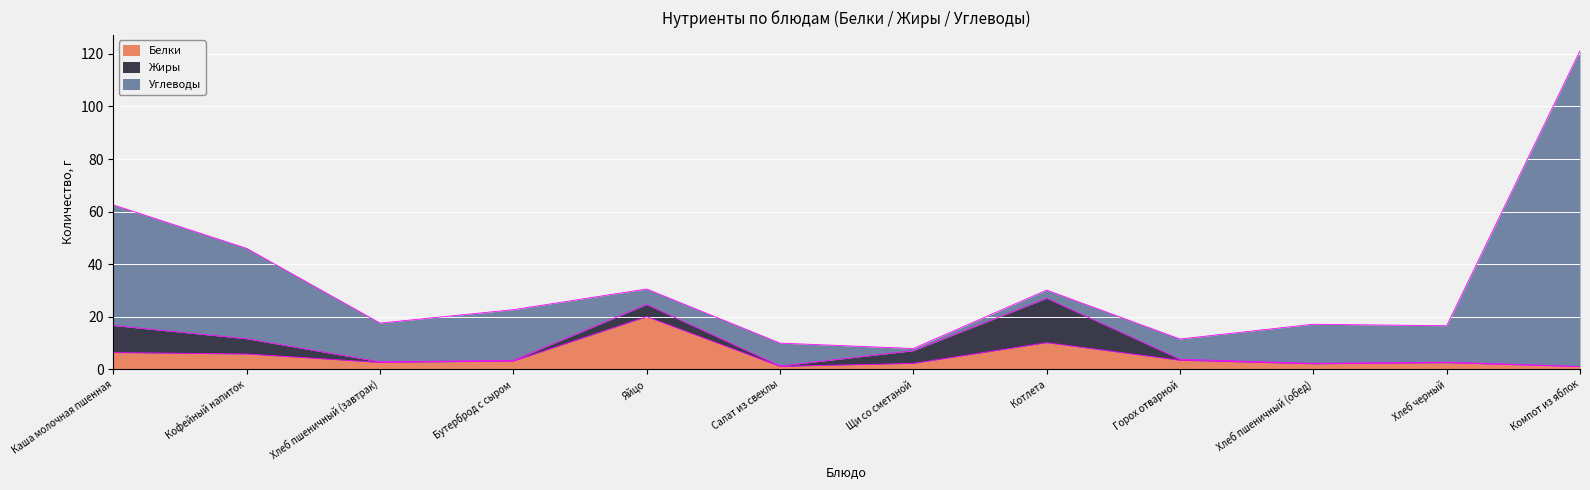

What is the difference between the highest and lowest values at Котлета?

13.8